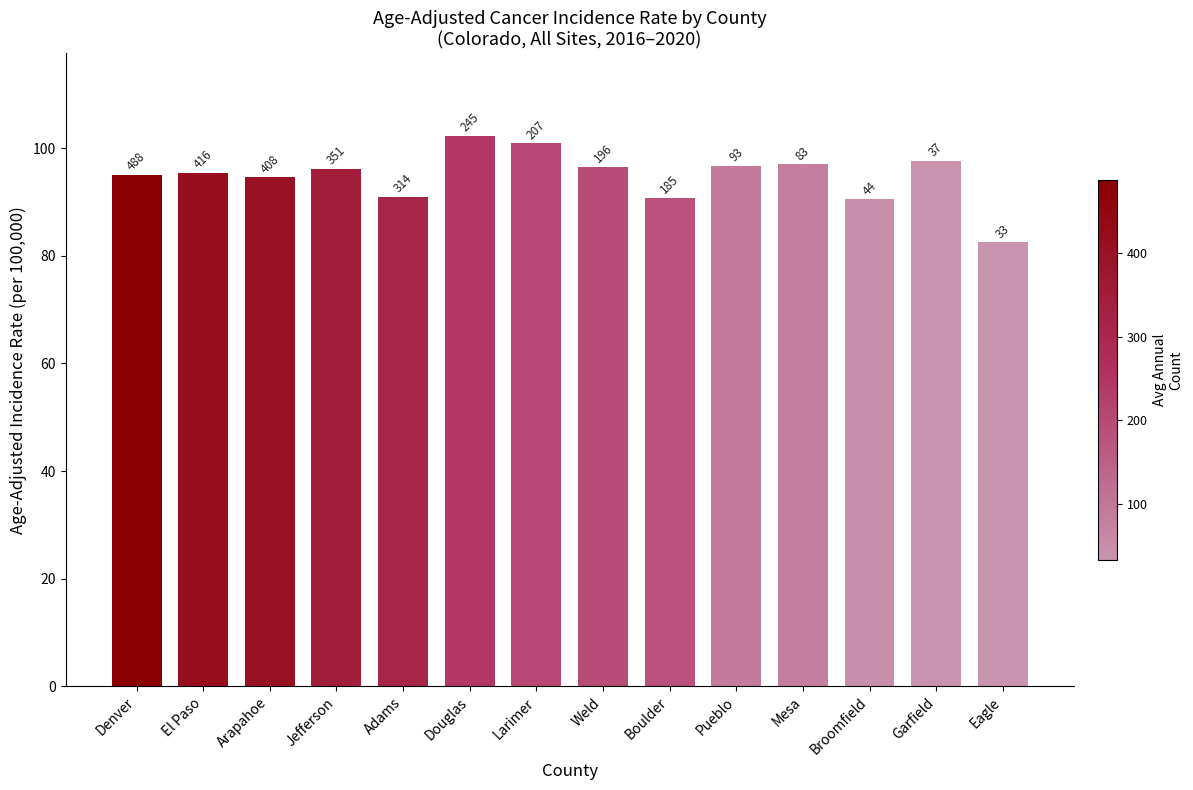

List the labels in order of value, largest first.

Douglas, Larimer, Garfield, Mesa, Pueblo, Weld, Jefferson, El Paso, Denver, Arapahoe, Adams, Boulder, Broomfield, Eagle